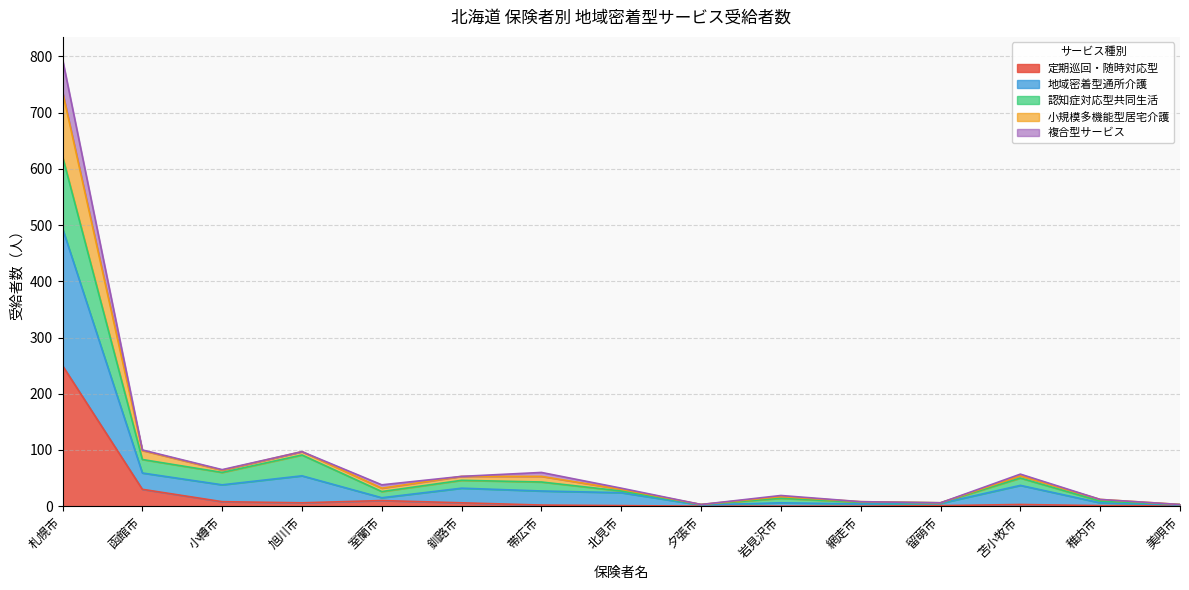

How many lines are shown in the chart?

5